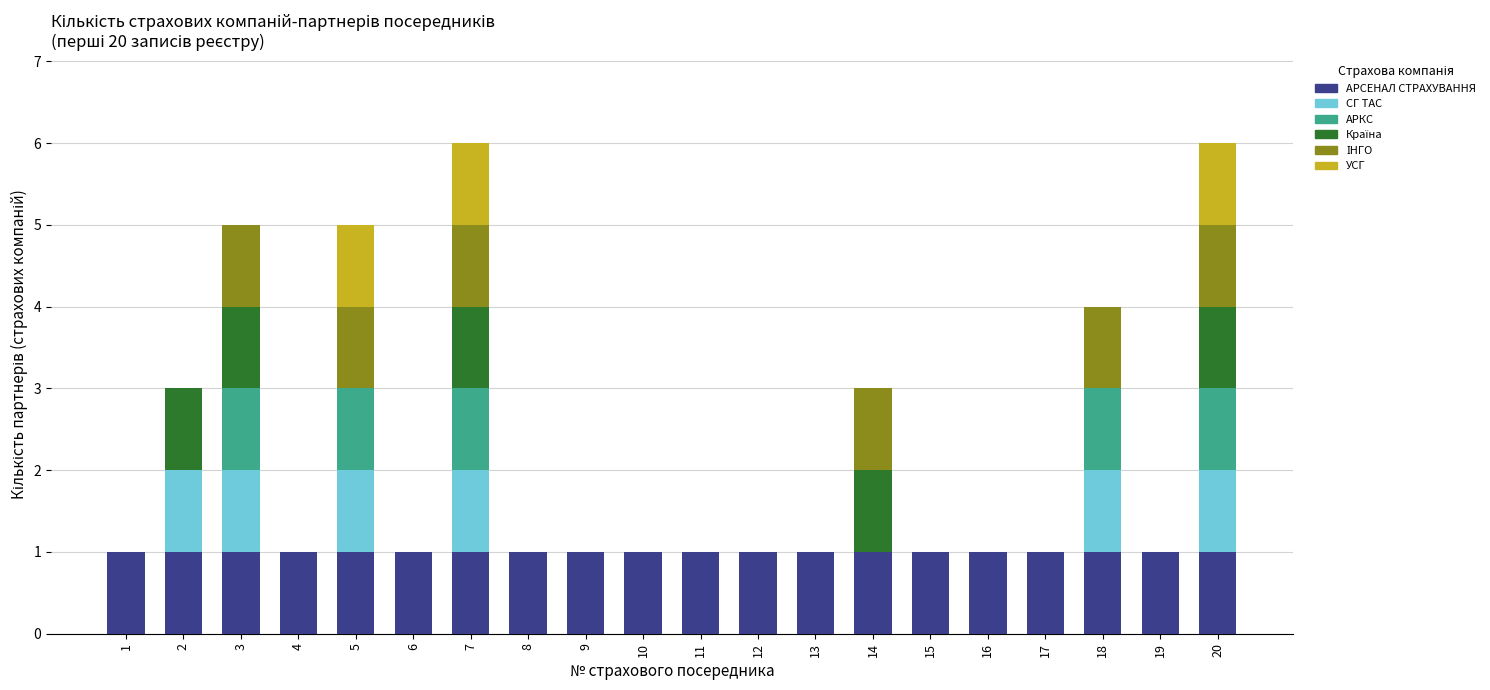

Is it true that АРСЕНАЛ СТРАХУВАННЯ equals 2 at 2?

False